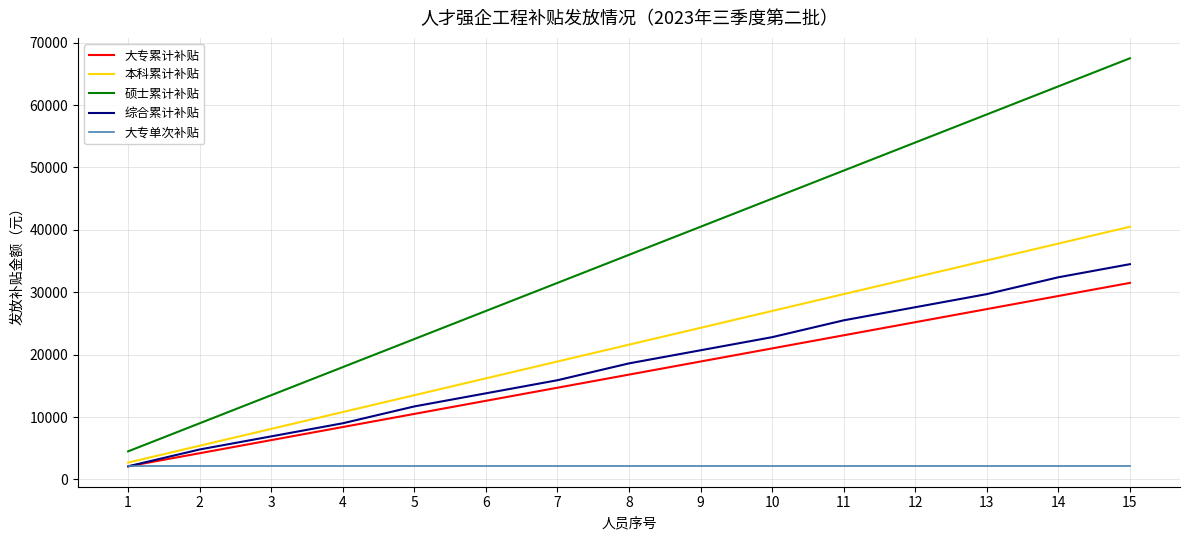

What is the total value across all series at 7?

83100